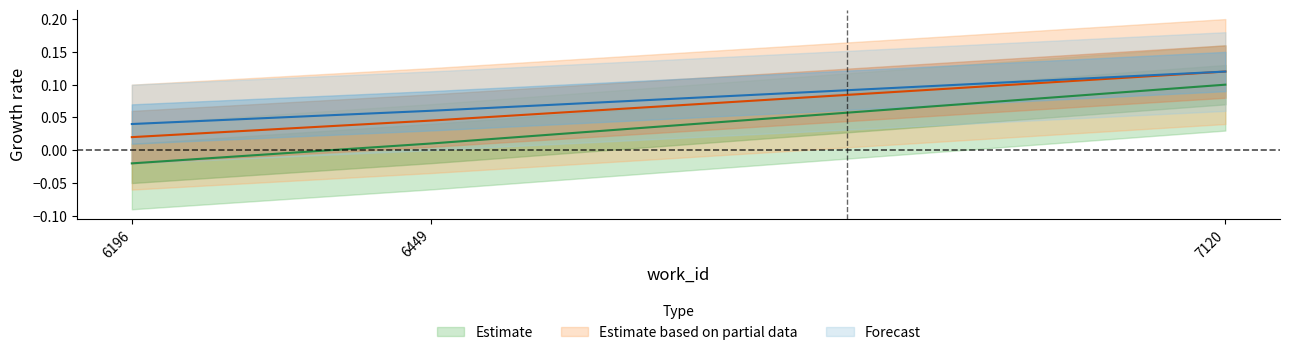

What is the highest value of the Forecast series?

0.1